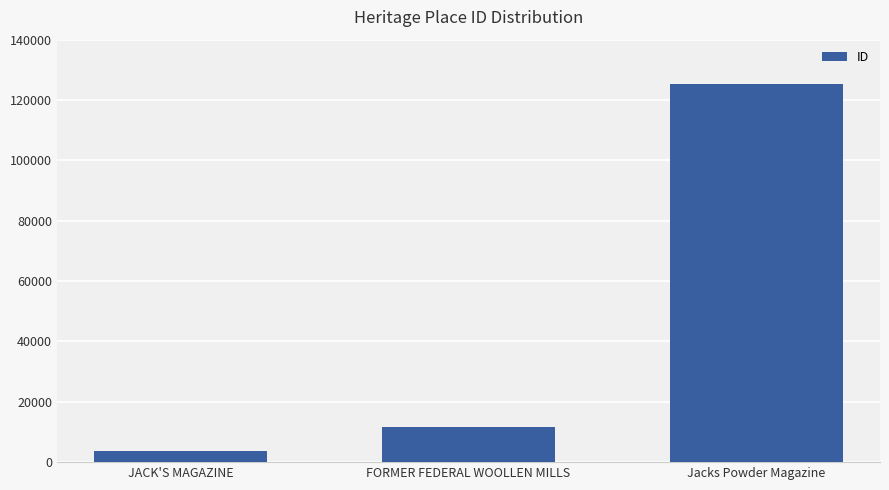

Where is the data nearest to the value 64521?

FORMER FEDERAL WOOLLEN MILLS